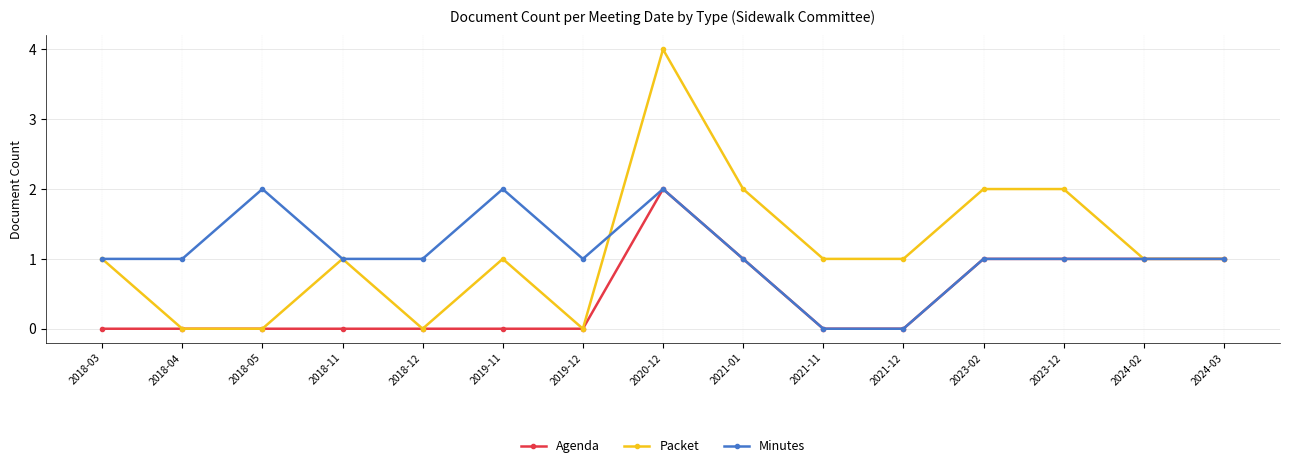

What is the sum of all Agenda values?

7